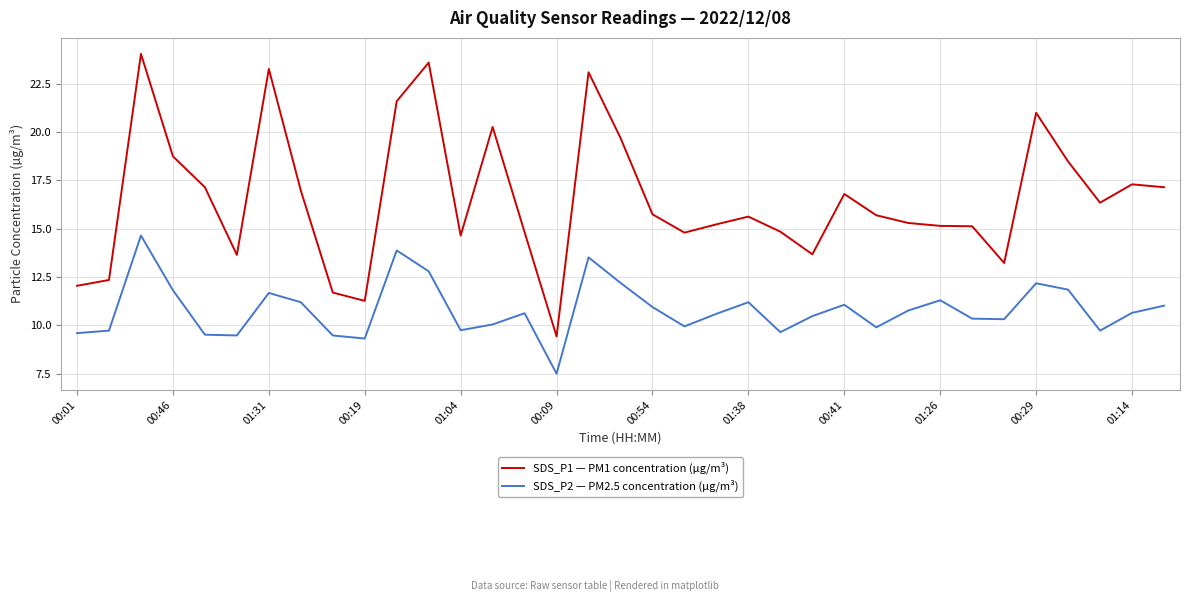

What is the difference between the maximum and minimum values in the SDS_P1 — PM1 concentration (µg/m³) series?

14.6